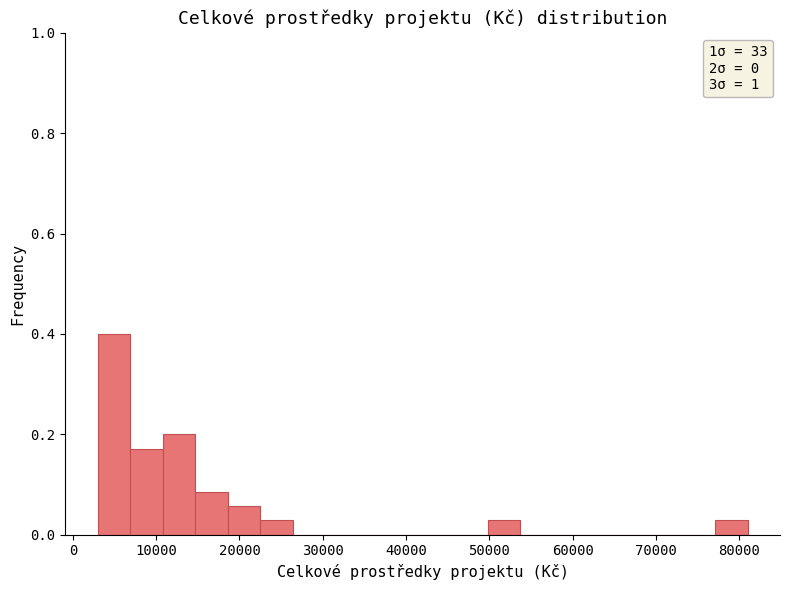

Around what value on the x-axis is the tallest bar? Give the approximate position of its centre, as read against the axis.

5000